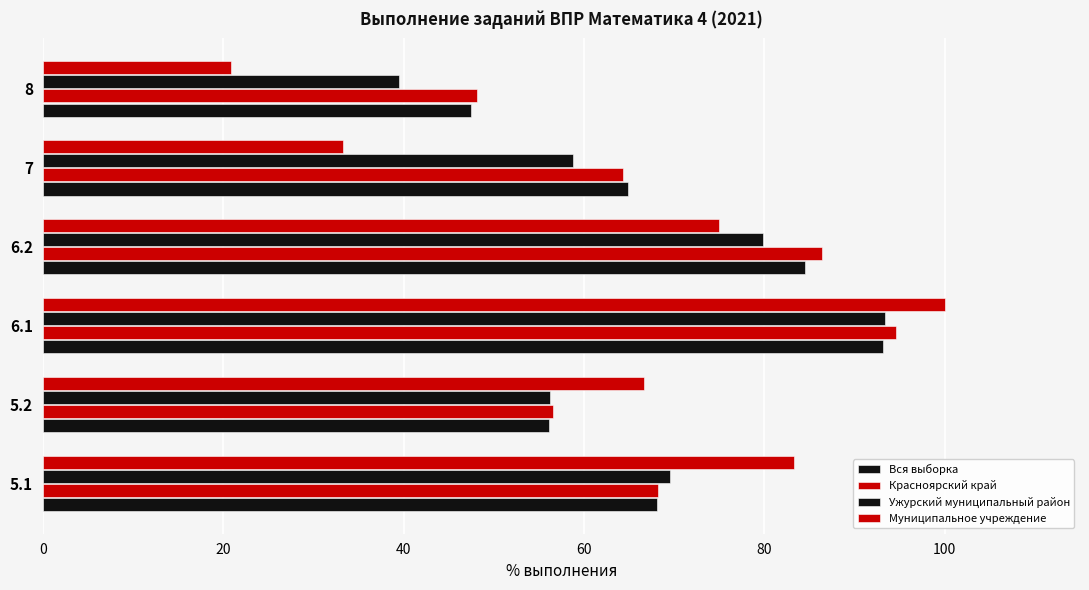

Count the number of data series in this chart.

4